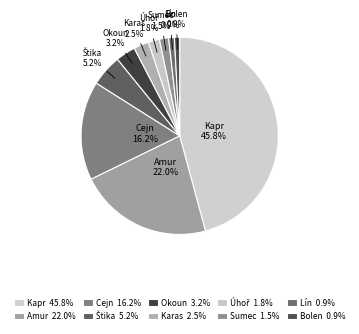

Do Lín and Cejn together represent more than half of the pie?

No